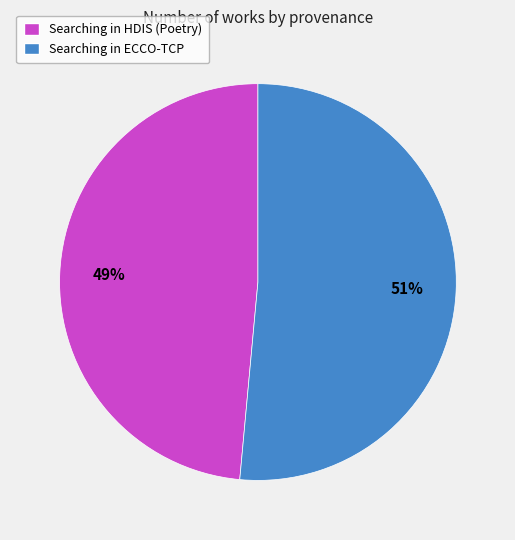

Combined, do Searching in ECCO-TCP and Searching in HDIS (Poetry) account for over 50%?

Yes